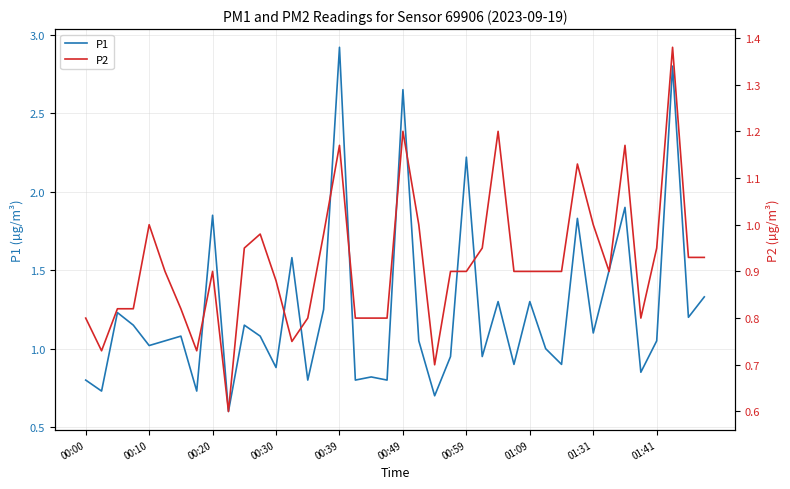

The value of P1 at 00:10 is 1.0. True or false?

True